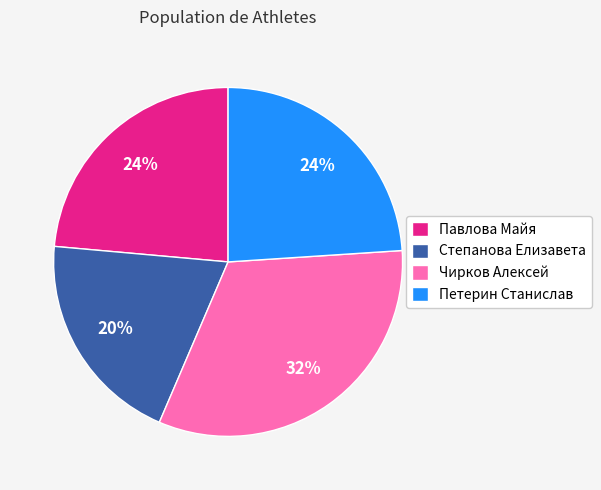

Do Павлова Майя and Чирков Алексей together represent more than half of the pie?

Yes